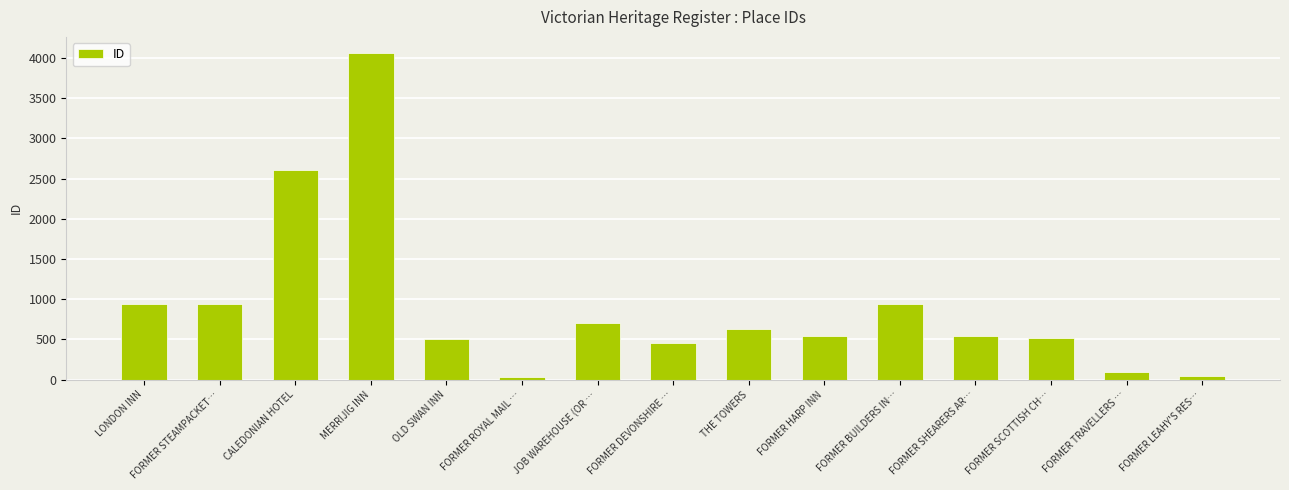

Is it true that the value at JOB WAREHOUSE (OR … is 1053?

False